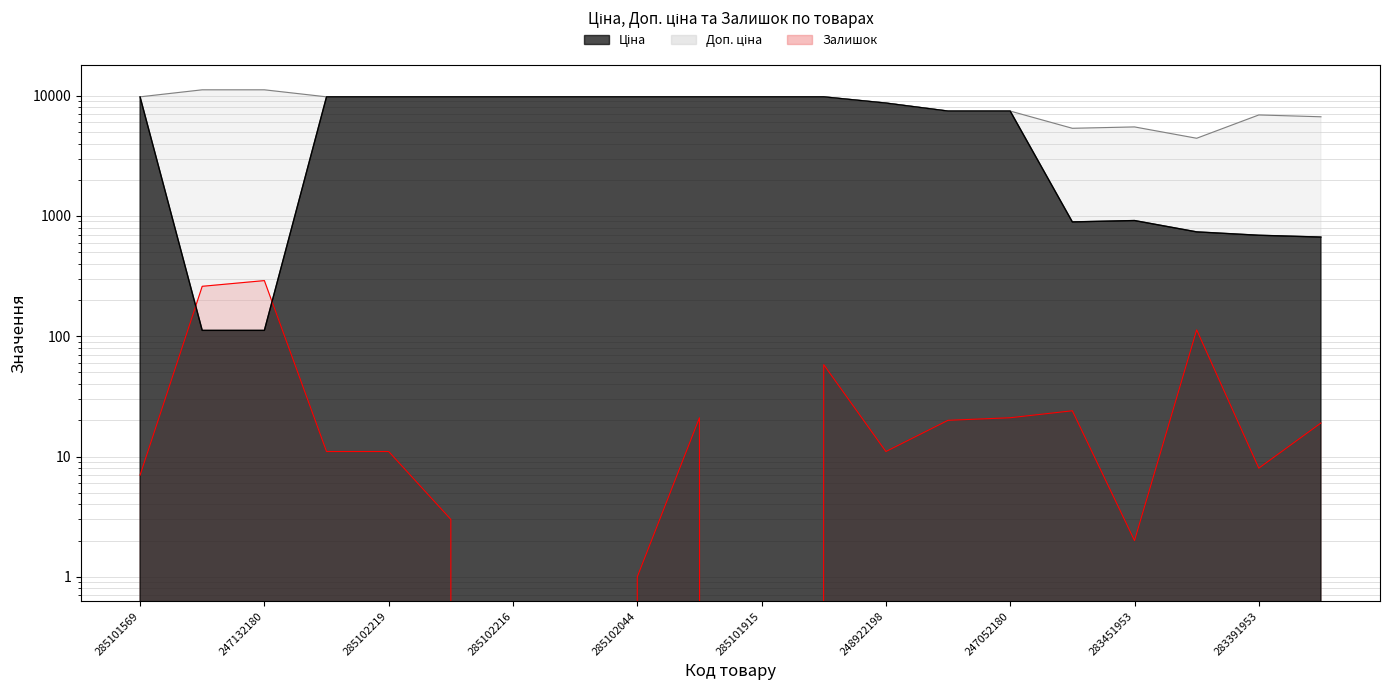

What value does the Доп. ціна series have at 285102044?

9775.5